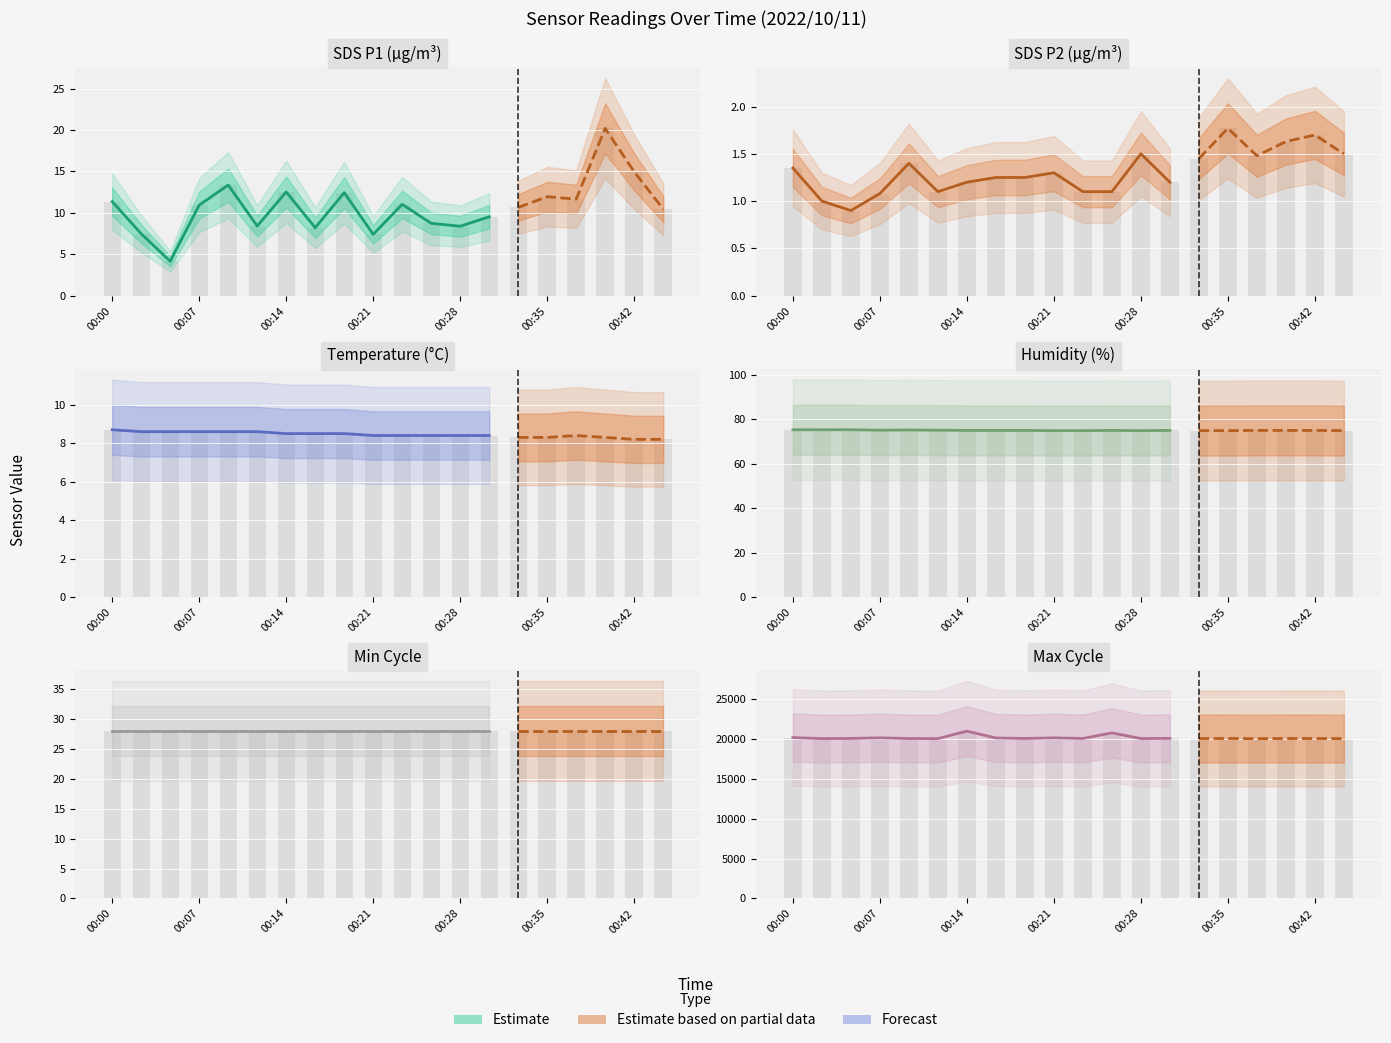

What is the smallest value displayed?

0.9